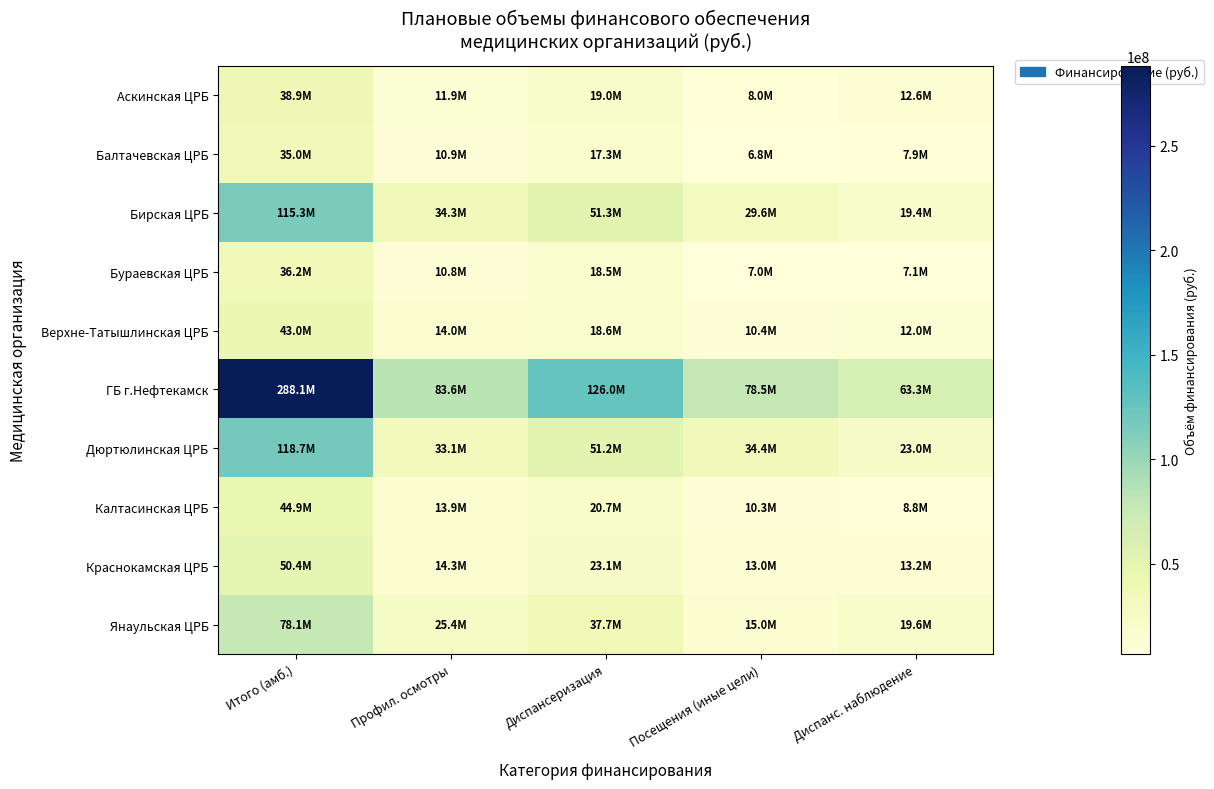

Reading left to right, what are all the values shown in this chart?

Аскинская ЦРБ: Итого (амб.)=38935892	Профил. осмотры=11909732	Диспансеризация=19033200	Посещения (иные цели)=7992960	Диспанс. наблюдение=12567435
Балтачевская ЦРБ: Итого (амб.)=35033850	Профил. осмотры=10919849	Диспансеризация=17339675	Посещения (иные цели)=6774326	Диспанс. наблюдение=7901942
Бирская ЦРБ: Итого (амб.)=115309041	Профил. осмотры=34326026	Диспансеризация=51342853	Посещения (иные цели)=29640162	Диспанс. наблюдение=19351177
Бураевская ЦРБ: Итого (амб.)=36203291	Профил. осмотры=10765619	Диспансеризация=18467574	Посещения (иные цели)=6970098	Диспанс. наблюдение=7122719
Верхне-Татышлинская ЦРБ: Итого (амб.)=42995821	Профил. осмотры=13991214	Диспансеризация=18585605	Посещения (иные цели)=10419002	Диспанс. наблюдение=11954184
ГБ г.Нефтекамск: Итого (амб.)=288078957	Профил. осмотры=83602196	Диспансеризация=125968414	Посещения (иные цели)=78508347	Диспанс. наблюдение=63313991
Дюртюлинская ЦРБ: Итого (амб.)=118706538	Профил. осмотры=33073466	Диспансеризация=51218146	Посещения (иные цели)=34414926	Диспанс. наблюдение=22968798
Калтасинская ЦРБ: Итого (амб.)=44867768	Профил. осмотры=13893730	Диспансеризация=20700389	Посещения (иные цели)=10273649	Диспанс. наблюдение=8758525
Краснокамская ЦРБ: Итого (амб.)=50431521	Профил. осмотры=14335894	Диспансеризация=23107149	Посещения (иные цели)=12988478	Диспанс. наблюдение=13184906
Янаульская ЦРБ: Итого (амб.)=78101507	Профил. осмотры=25388442	Диспансеризация=37666218	Посещения (иные цели)=15046847	Диспанс. наблюдение=19647957